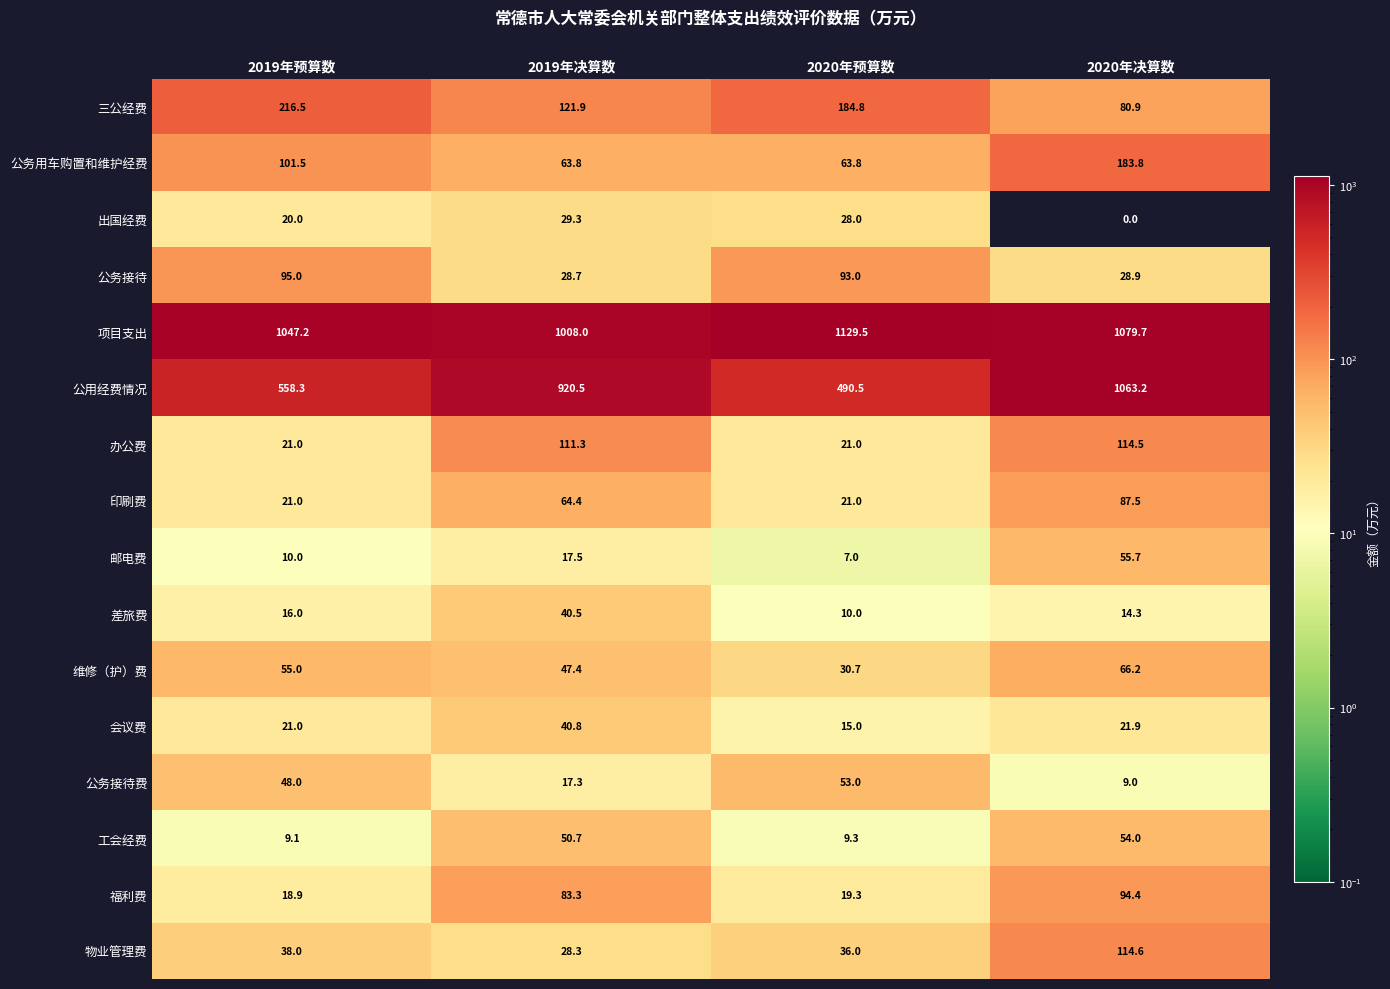

Read the 出国经费 value at 2019年决算数.

29.3